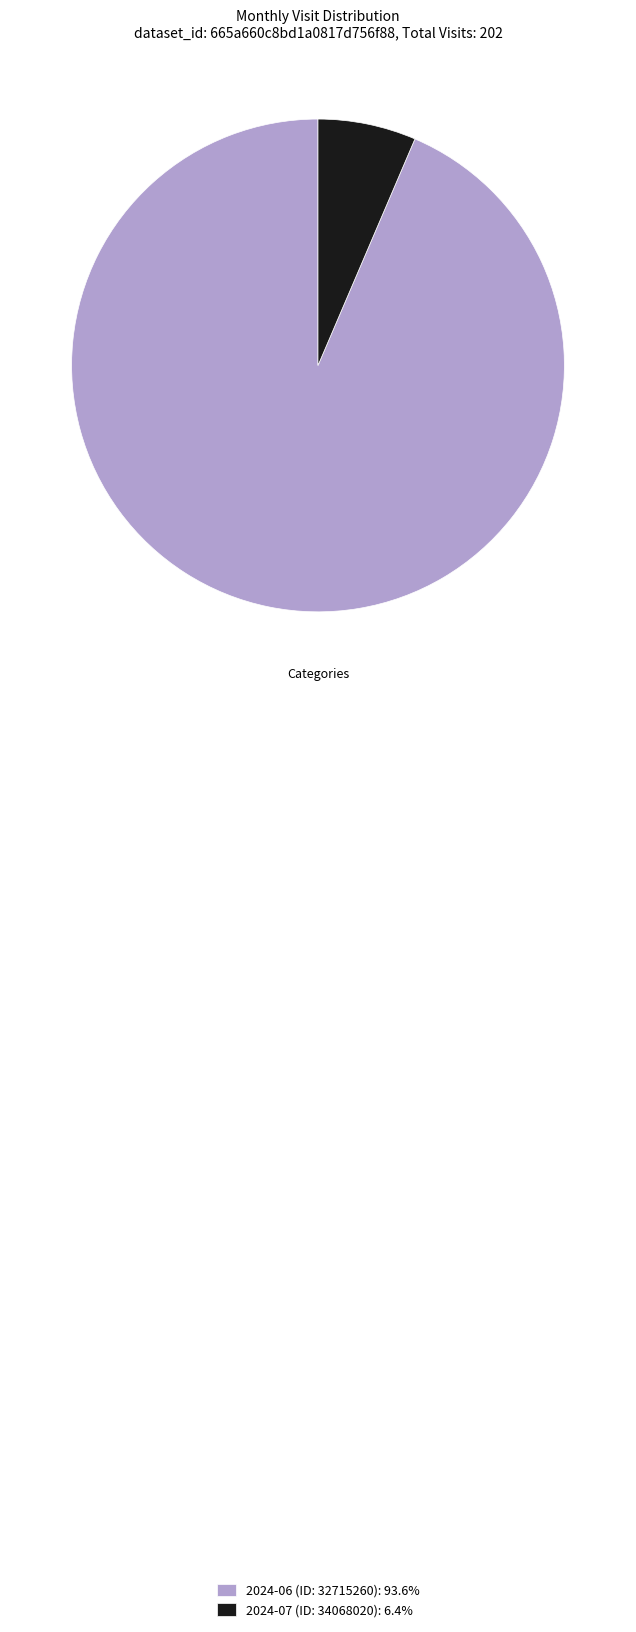

What is the smallest slice in the pie chart?

2024-07 (ID: 34068020)